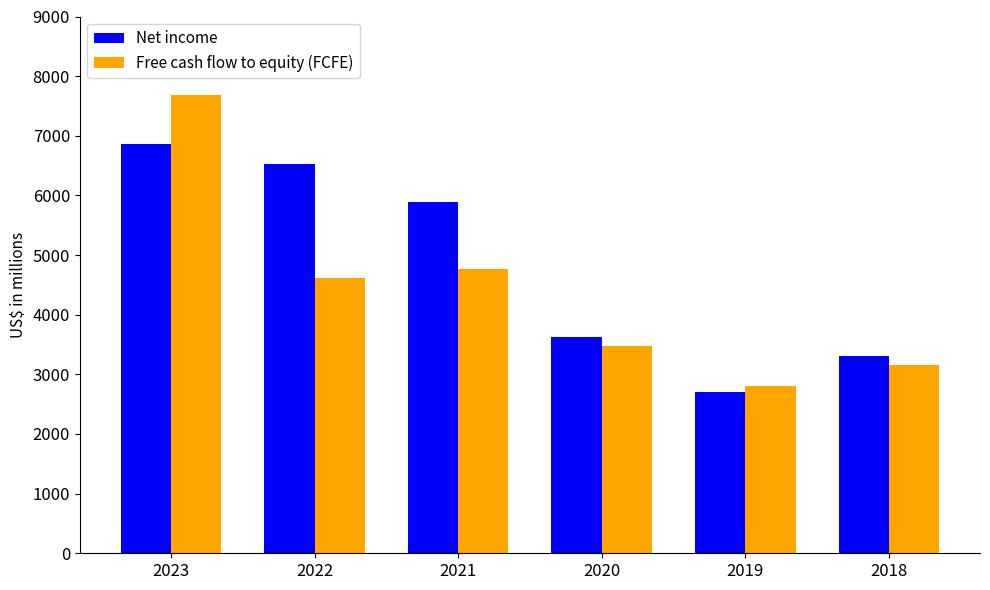

What are all the series names shown in the legend?

Net income, Free cash flow to equity (FCFE)